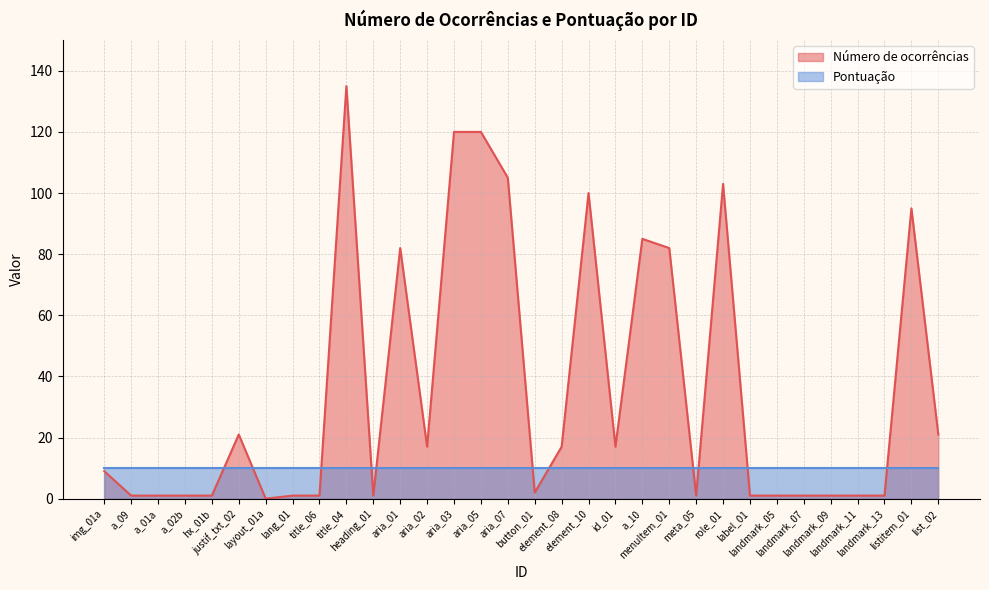

List the labels in order of value, largest first.

title_04, aria_03, aria_05, aria_07, role_01, element_10, listitem_01, a_10, aria_01, menuItem_01, justif_txt_02, list_02, aria_02, element_08, id_01, img_01a, button_01, a_09, a_01a, a_02b, hx_01b, lang_01, title_06, heading_01, meta_05, label_01, landmark_05, landmark_07, landmark_09, landmark_11, landmark_13, layout_01a